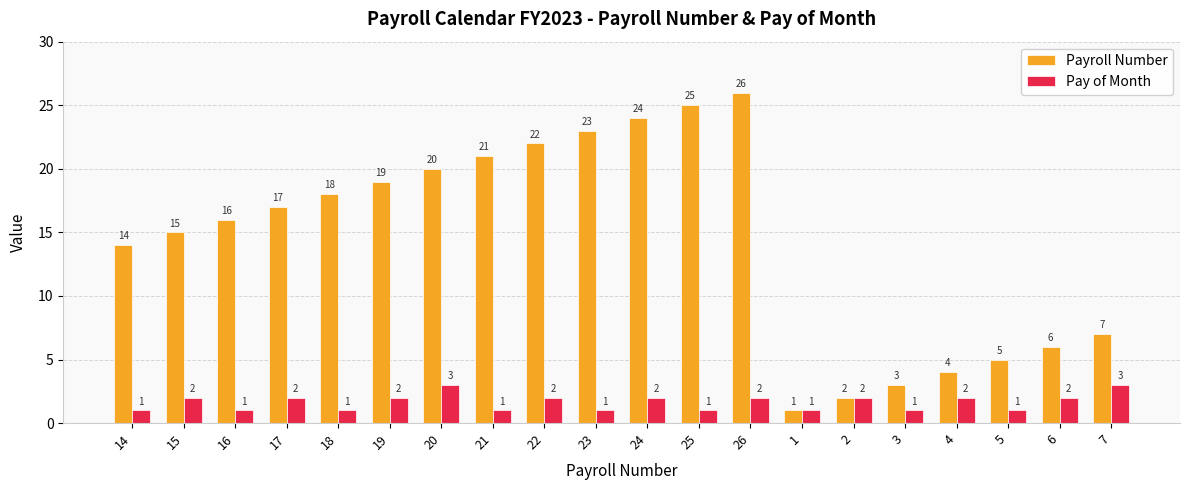

The value of Payroll Number at 15 is 26. True or false?

False